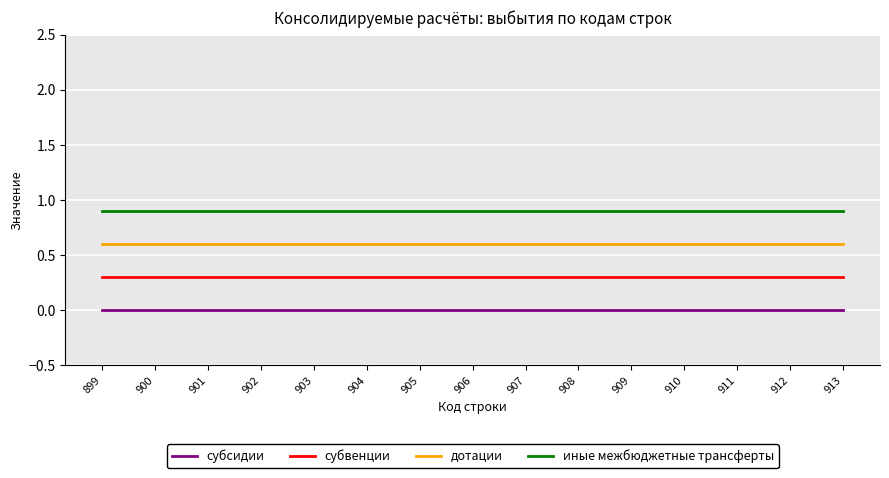

What is the sum of all иные межбюджетные трансферты values?

13.5